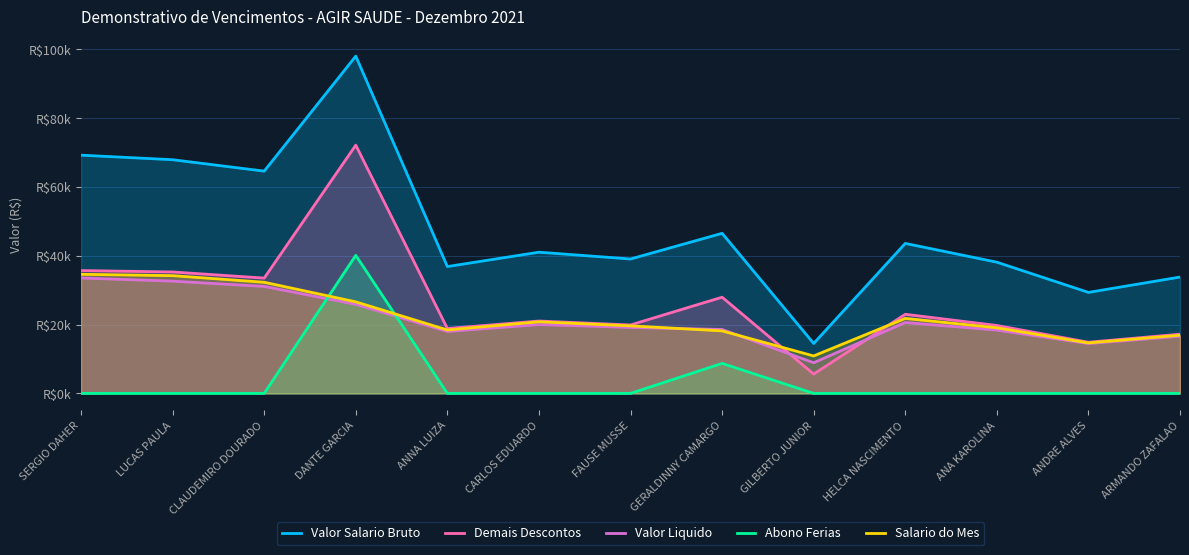

Which category has the lowest value across all series?

SERGIO DAHER